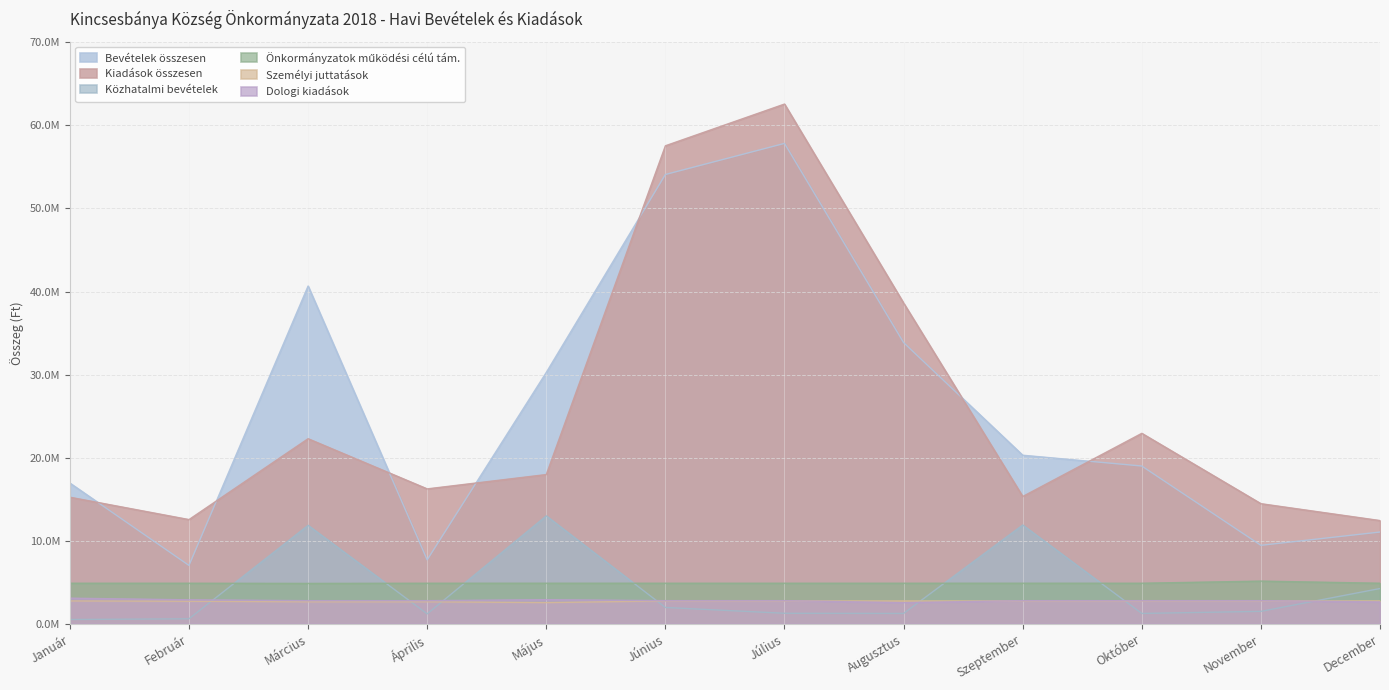

In Bevételek összesen, how many points are lower than both neighbors (excluding endpoints)?

3